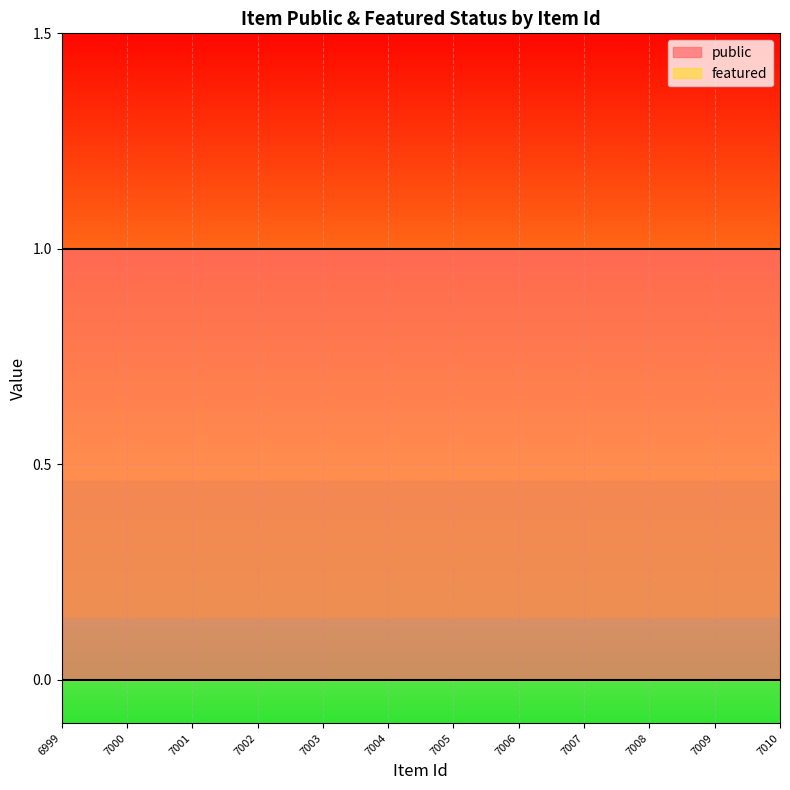

Reading right to left, what are all the values shown in this chart?

public: 1	1	1	1	1	1	1	1	1	1	1	1
featured: 0	0	0	0	0	0	0	0	0	0	0	0